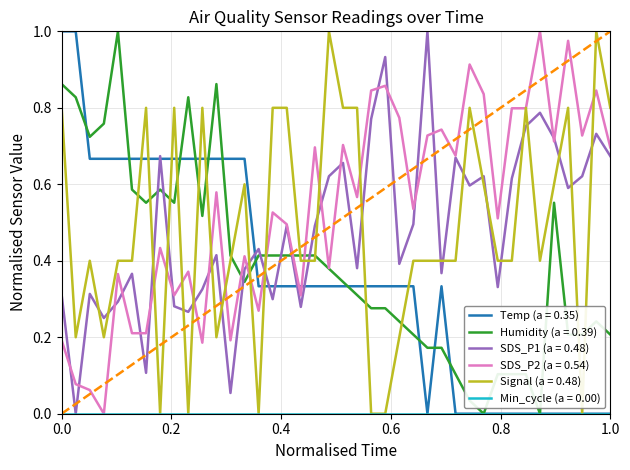

After their last crossing, which series has the higher values: SDS_P1 (a = 0.48) or Signal (a = 0.48)?

Signal (a = 0.48)